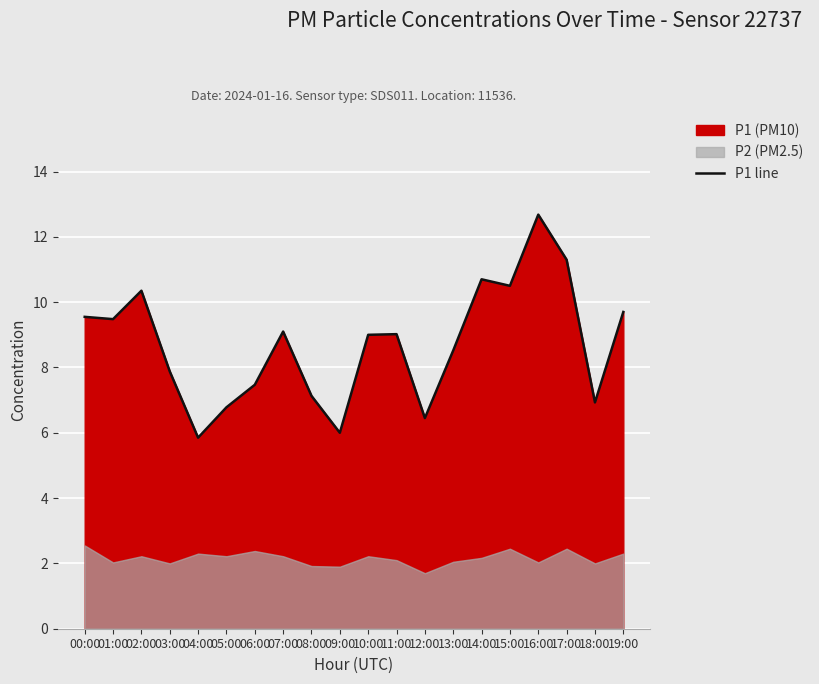

Where does the data first go above 9?

00:00